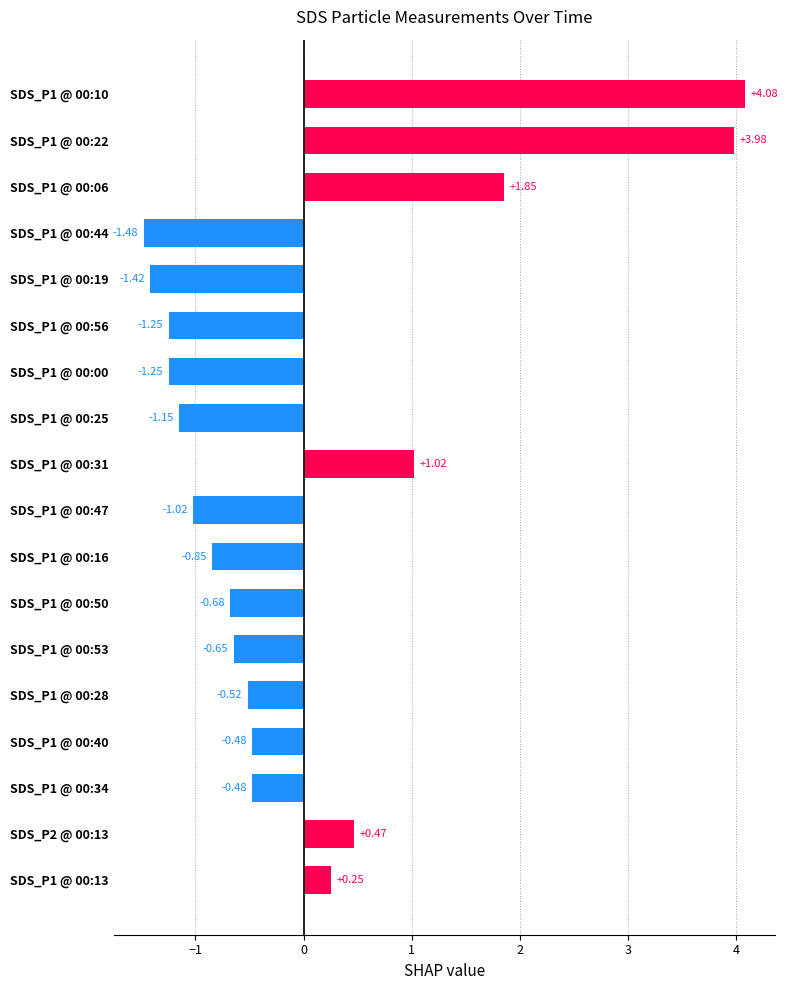

What is the sum of the values at SDS_P1 @ 00:40 and SDS_P1 @ 00:25?

-1.6